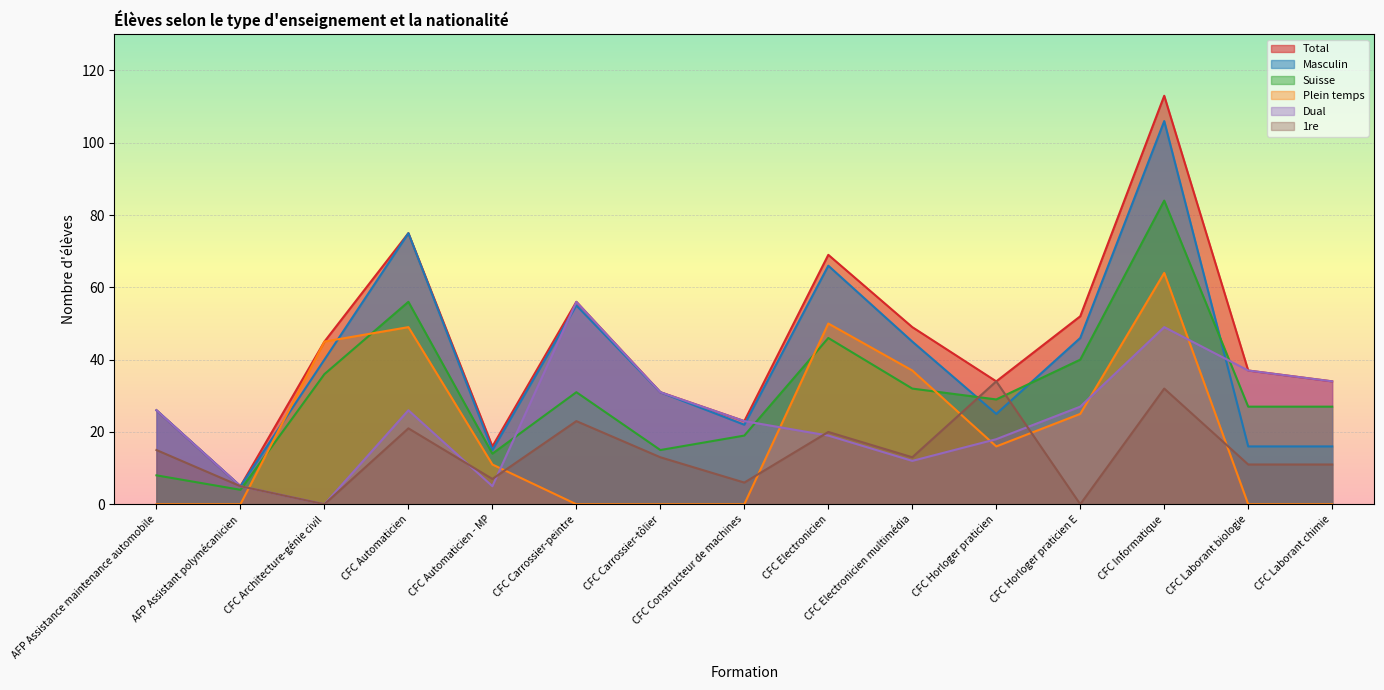

Does the chart display data point markers on the line(s)?

No